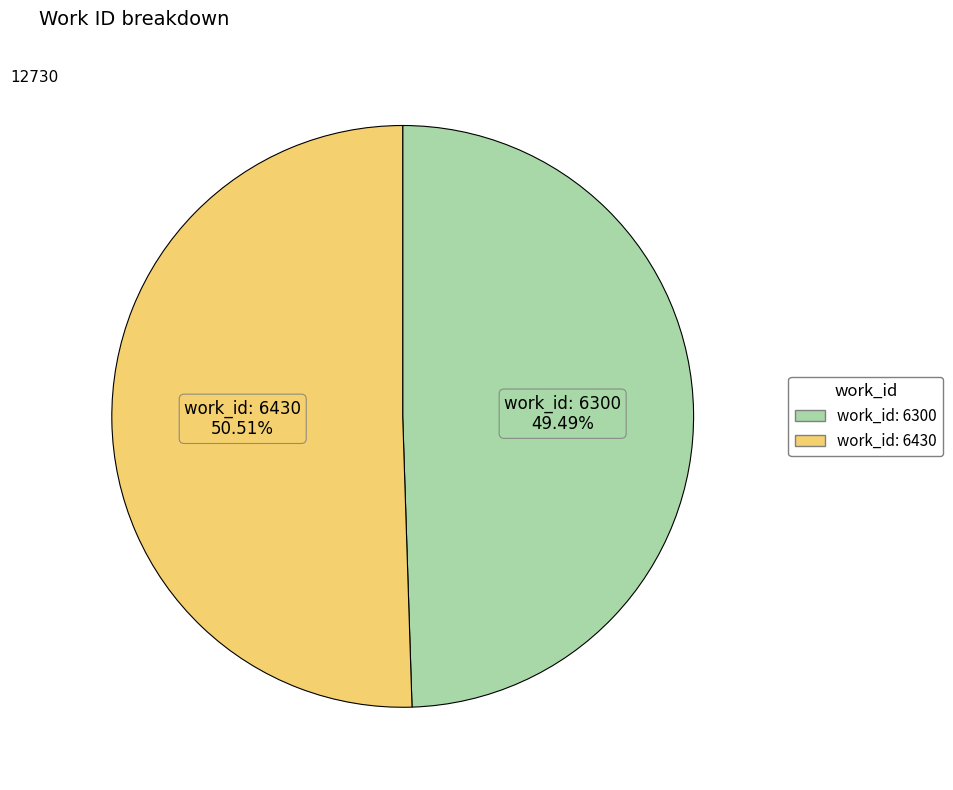

What is the ratio of the value at work_id: 6430 to the value at work_id: 6300?

1.0